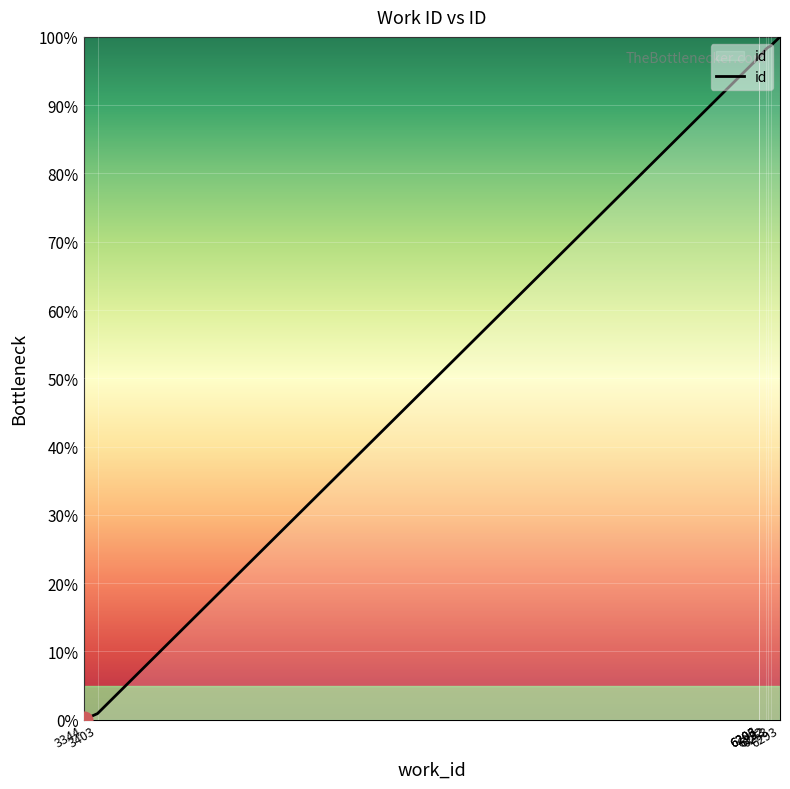

Rank the categories by value from lowest to highest.

3344, 3403, 6203, 6206, 6203, 6232, 6243, 6253, 6293